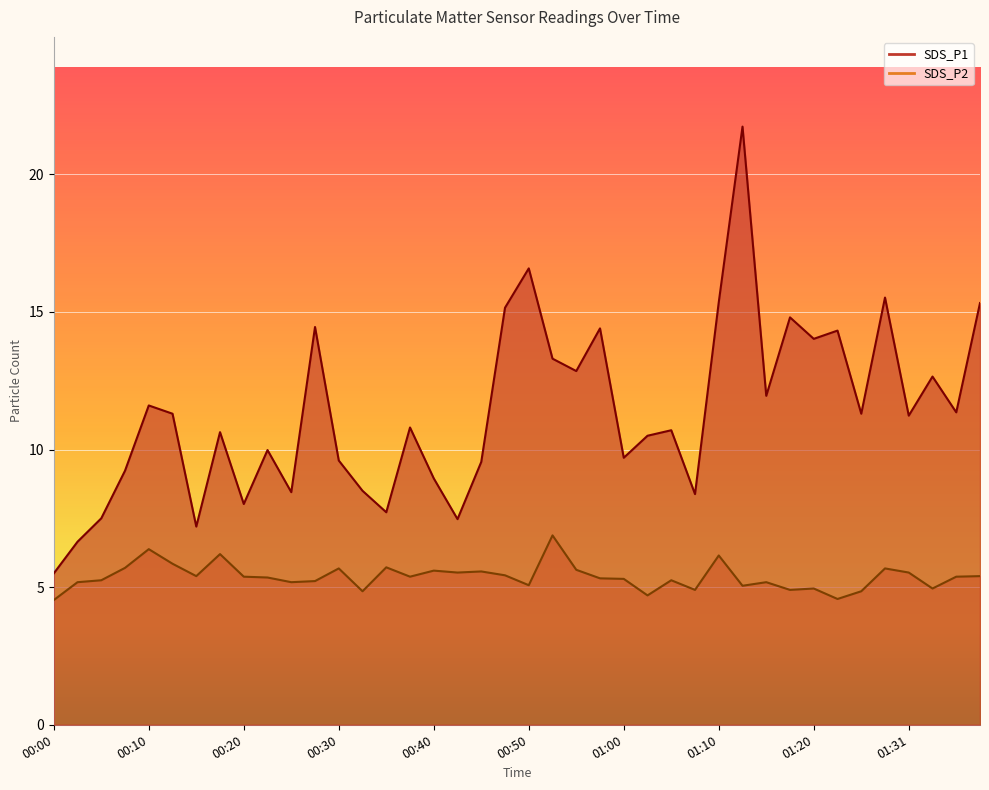

What is the sum of the SDS_P2 values at 00:50 and 01:02?

9.8